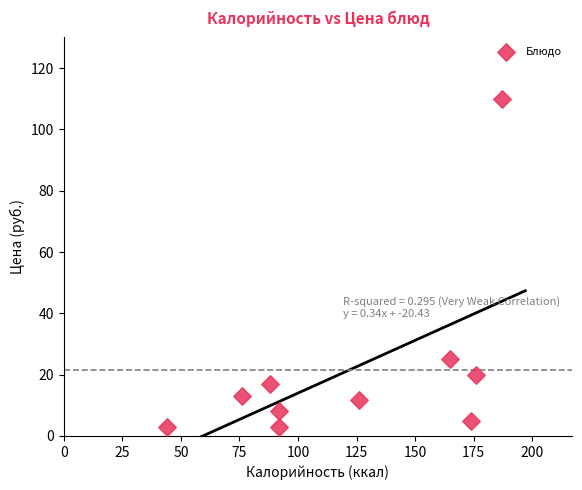

What Y value in the scatter plot is closest to 56?

25.0